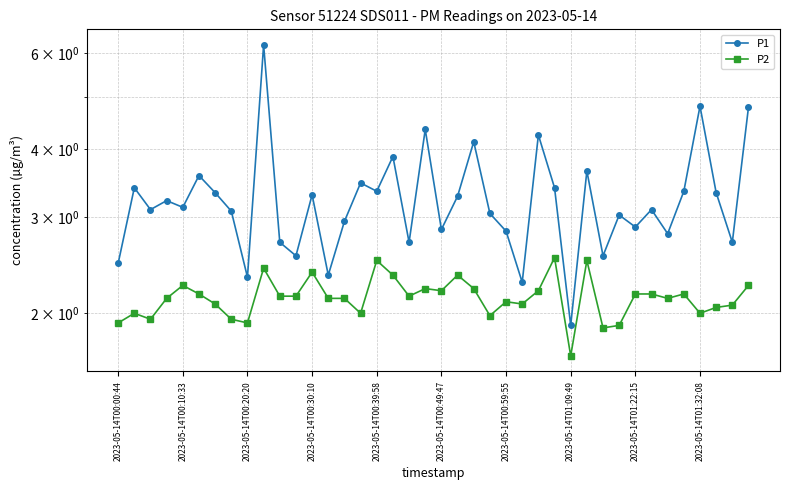

Is it true that P1 equals 0.6 at 10?

False